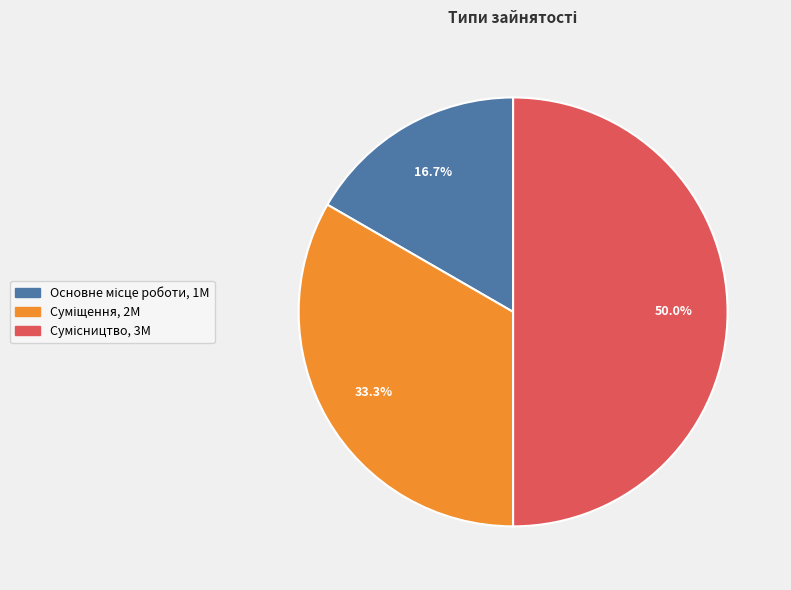

How many segments does this pie chart have?

3